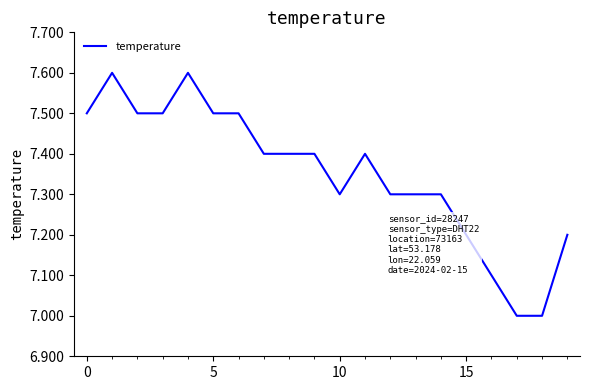

What is the smallest value displayed?

7.0